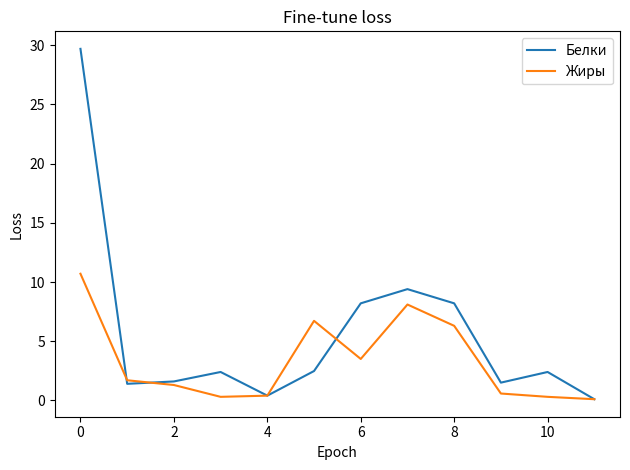

Does the chart display data point markers on the line(s)?

No